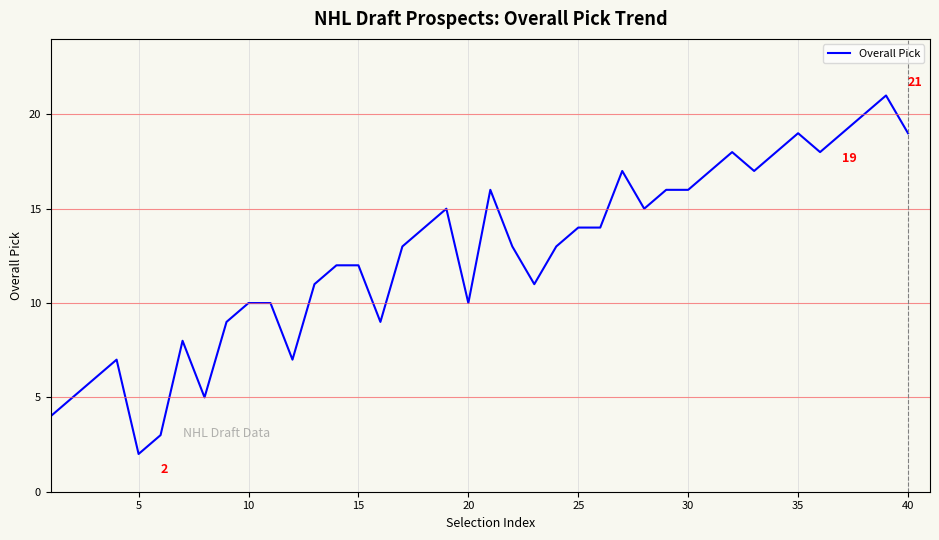

What is the greatest value displayed?

21